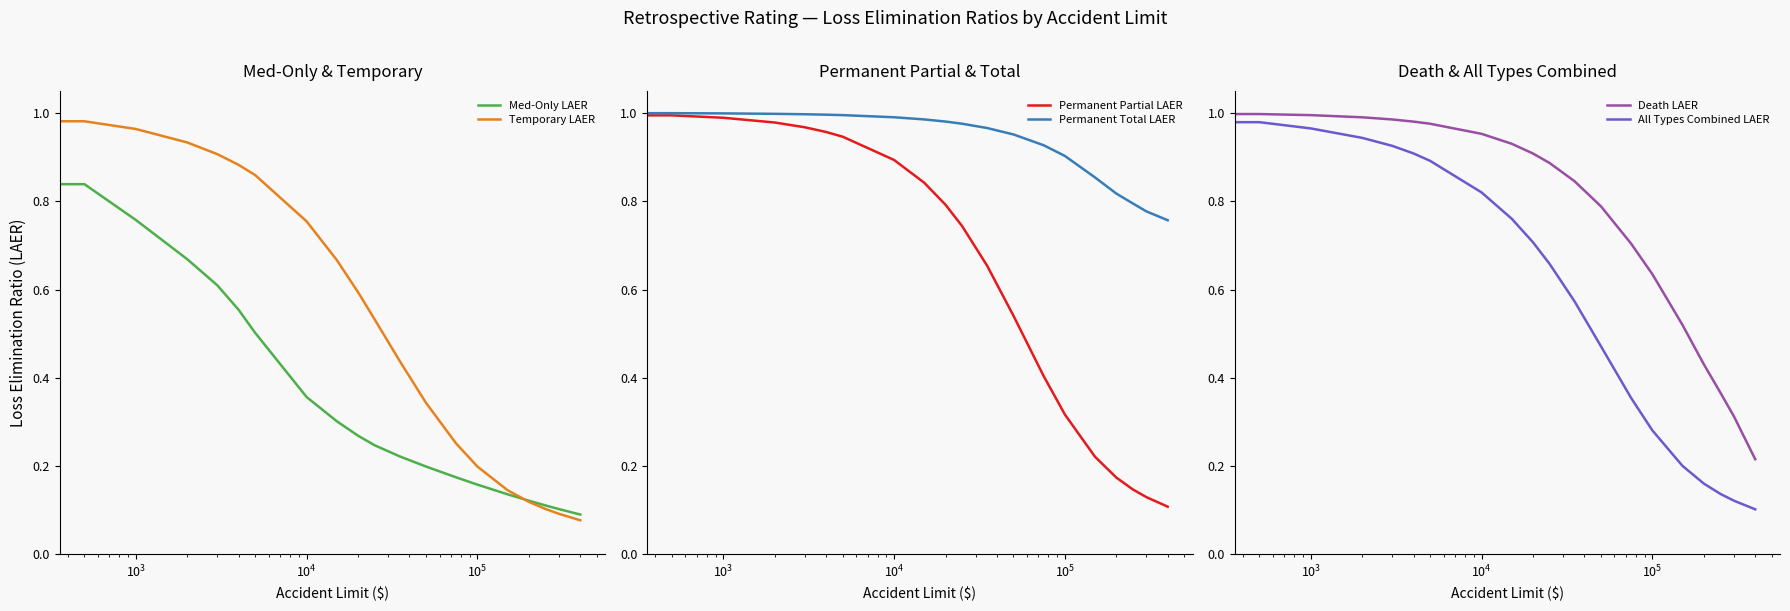

Does the chart display data point markers on the line(s)?

No